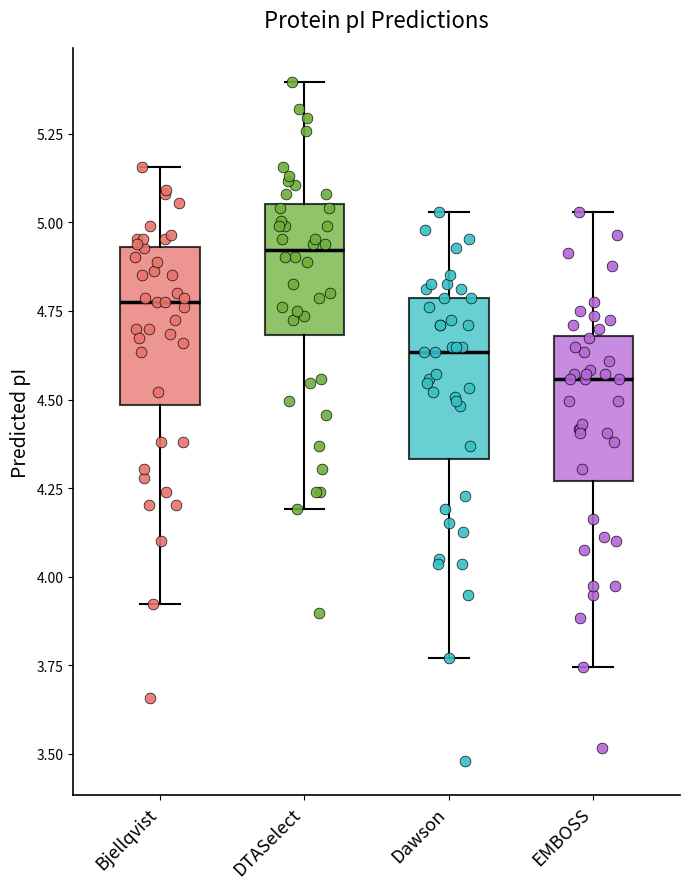

Reading left to right, transcribe this box plot: for each box, give where its median line is, the range the box spans, and where its two whiskers end, as read against the y-axis. The values are not printed on the chart, so give them approximately, as read against the axis.

Bjellqvist: median 4.75, box 4.50 to 4.95, whiskers 3.90 to 5.15
DTASelect: median 4.90, box 4.70 to 5.05, whiskers 4.20 to 5.40
Dawson: median 4.65, box 4.35 to 4.80, whiskers 3.75 to 5.05
EMBOSS: median 4.55, box 4.25 to 4.70, whiskers 3.75 to 5.05